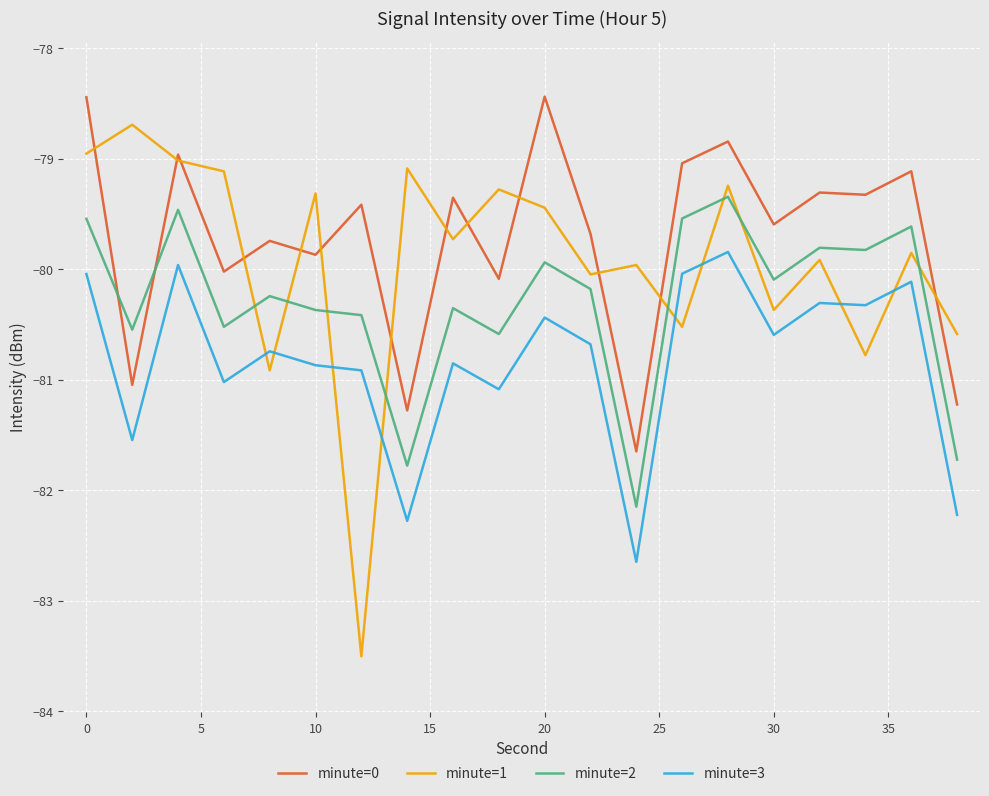

True or false: minute=0 has more than 2 interior local peaks.

True